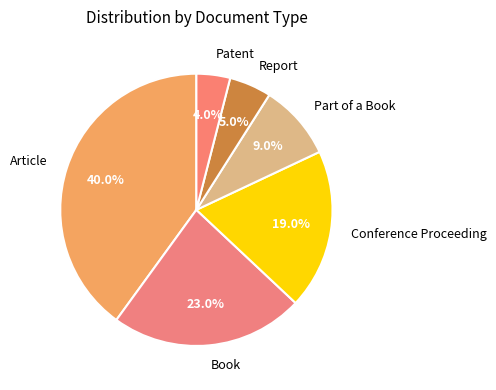

Combined, what portion of the pie is Article and Patent?

44.0%